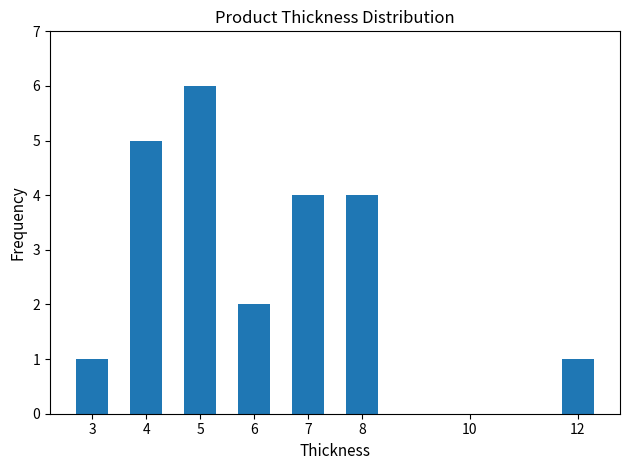

The value at 5 is 6. True or false?

True